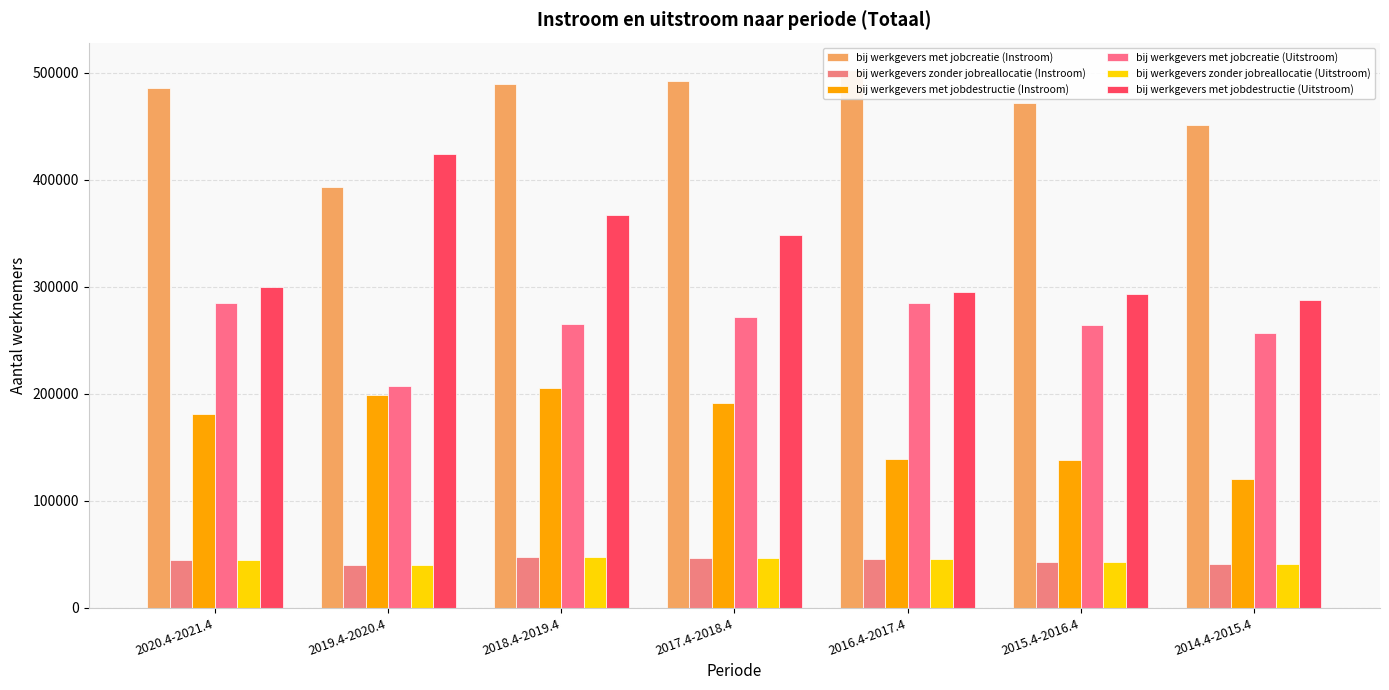

At 2014.4-2015.4, list the series in order from largest to smallest.

bij werkgevers met jobcreatie (Instroom), bij werkgevers met jobdestructie (Uitstroom), bij werkgevers met jobcreatie (Uitstroom), bij werkgevers met jobdestructie (Instroom), bij werkgevers zonder jobreallocatie (Instroom), bij werkgevers zonder jobreallocatie (Uitstroom)